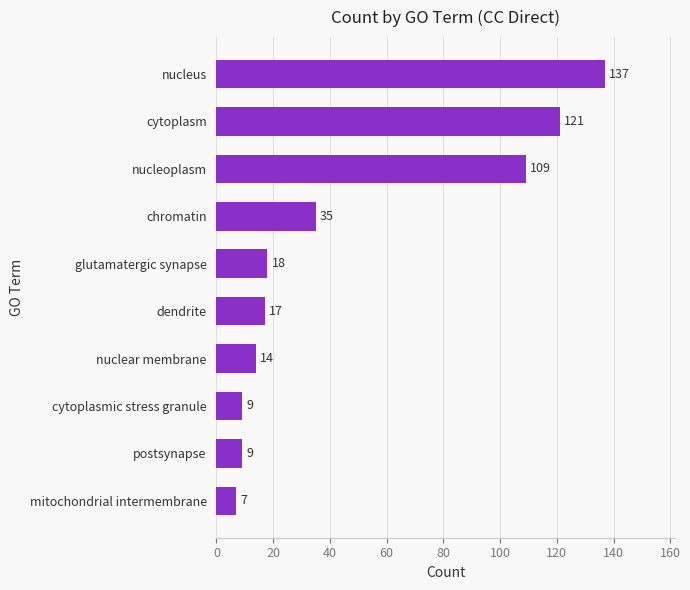

What is the difference between the second highest and second lowest values?

112